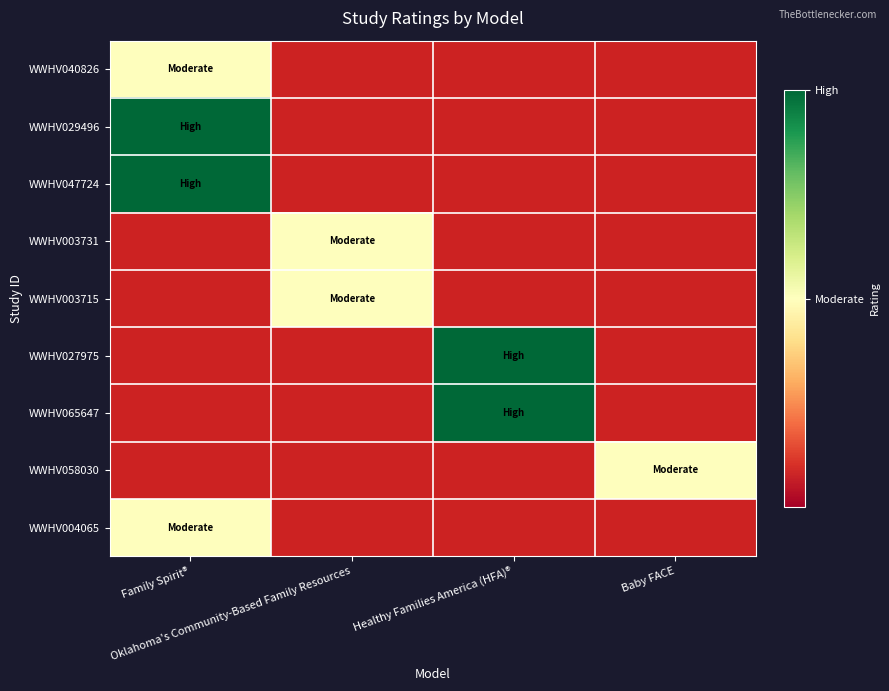

Which has a higher value, Baby FACE or Oklahoma's Community-Based Family Resources?

Oklahoma's Community-Based Family Resources